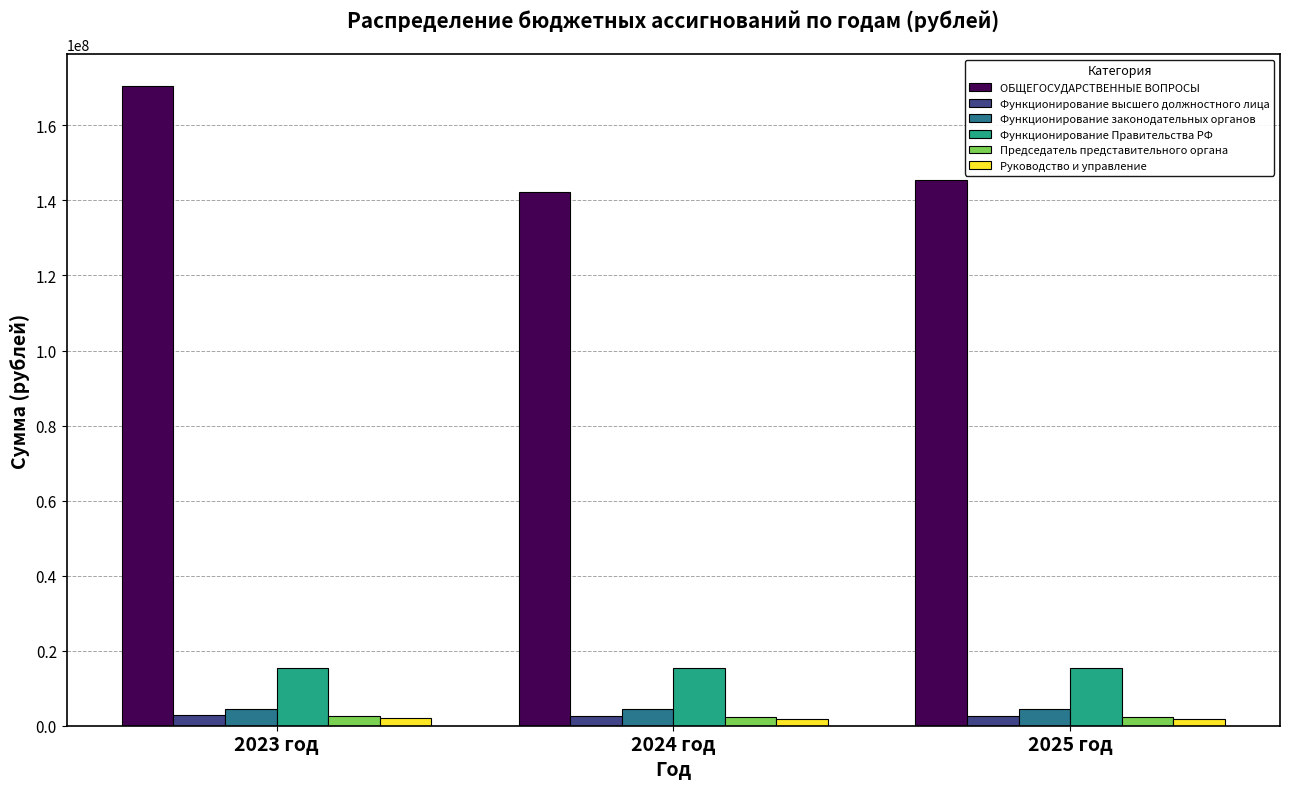

How many data points does each series have?

3